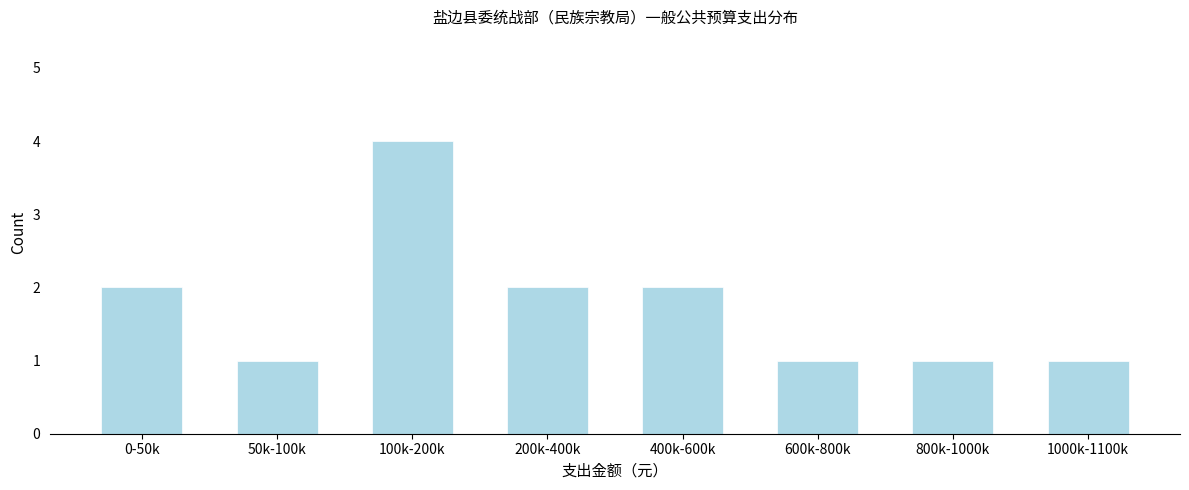

Reading left to right, extract all data points from this chart.

0-50k=2	50k-100k=1	100k-200k=4	200k-400k=2	400k-600k=2	600k-800k=1	800k-1000k=1	1000k-1100k=1